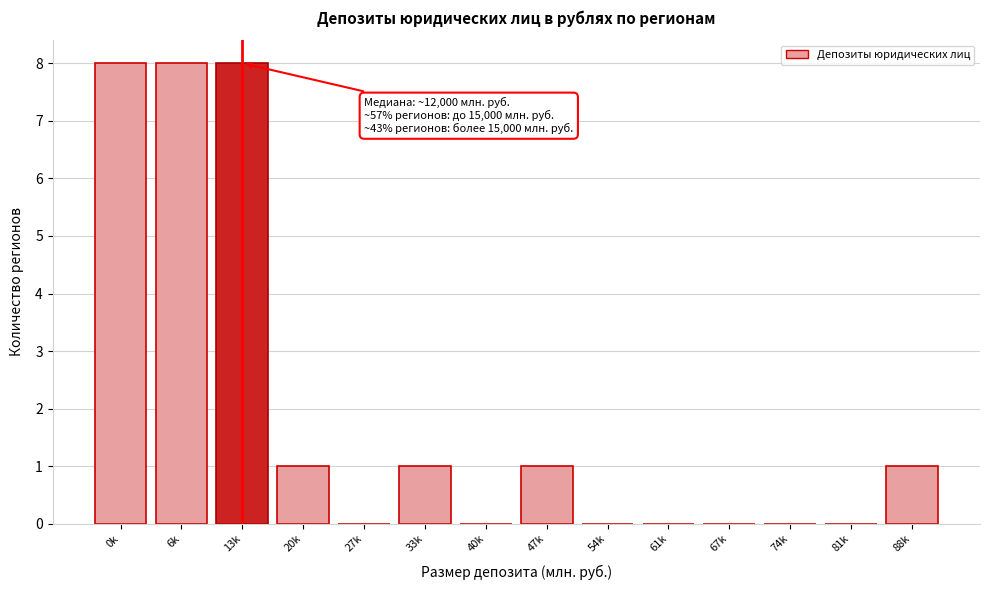

Reading right to left, what are all the values shown in this chart?

88k=1	81k=0	74k=0	67k=0	61k=0	54k=0	47k=1	40k=0	33k=1	27k=0	20k=1	13k=8	6k=8	0k=8